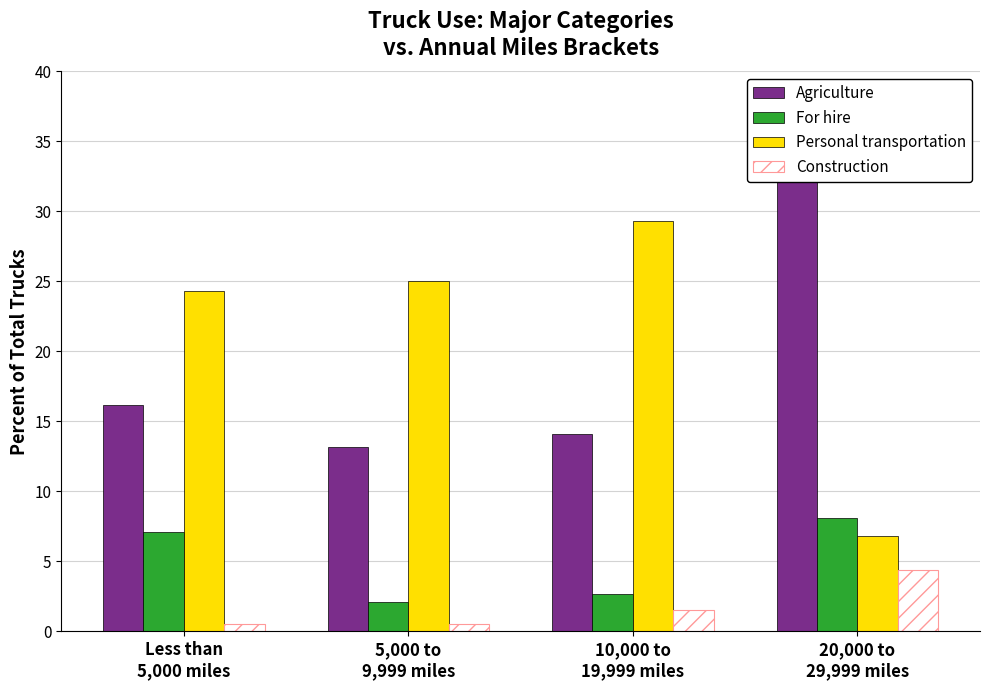

What is the greatest value displayed?

33.6